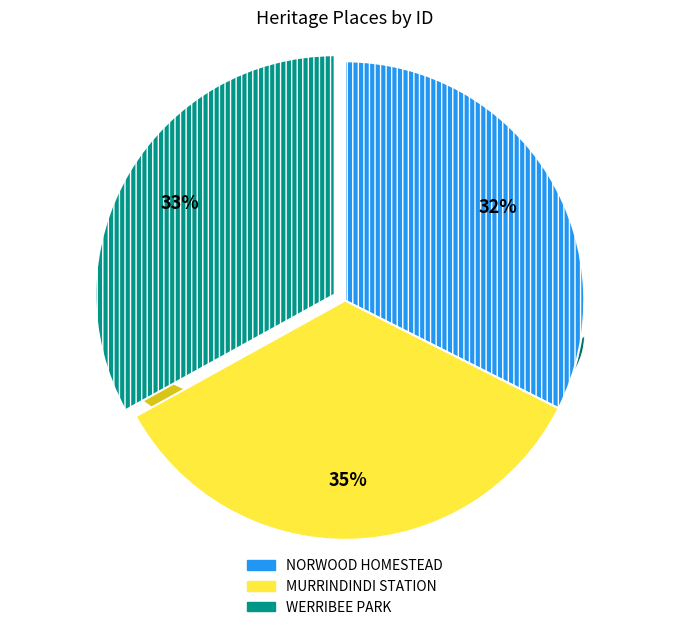

Between WERRIBEE PARK and MURRINDINDI STATION, which is larger?

MURRINDINDI STATION